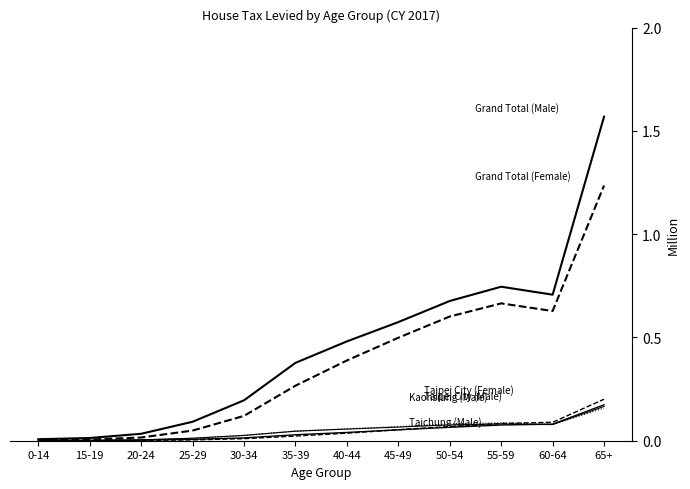

How many lines are shown in the chart?

6